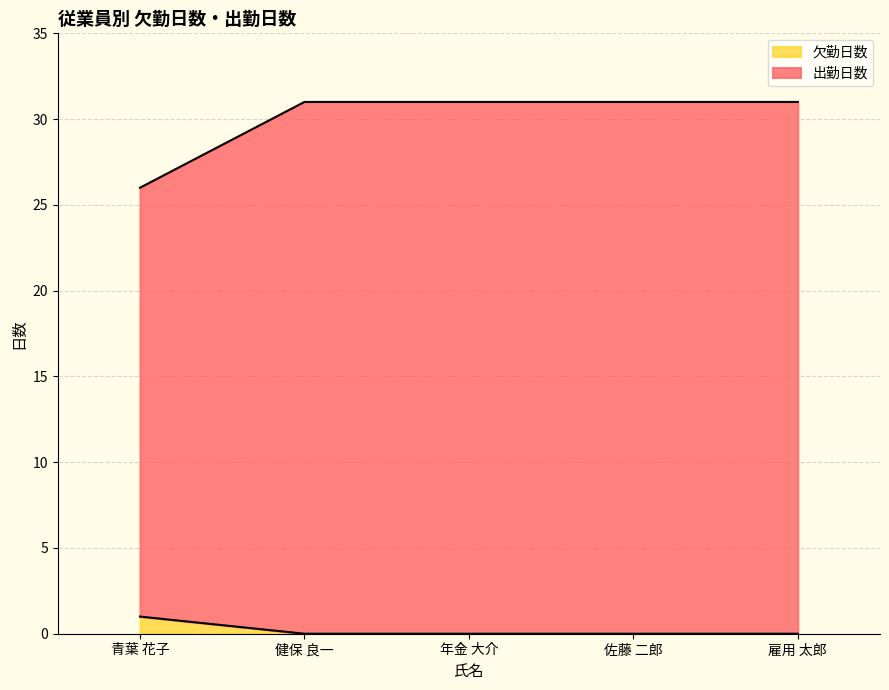

What is the difference between the highest and lowest values at 健保 良一?

31